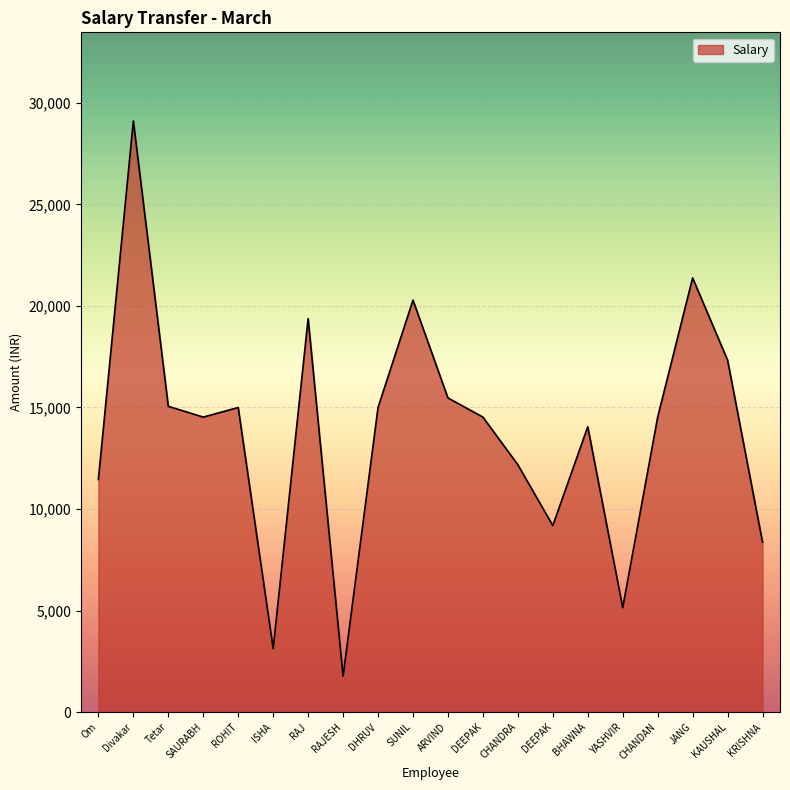

What is the sum of all values?

276866